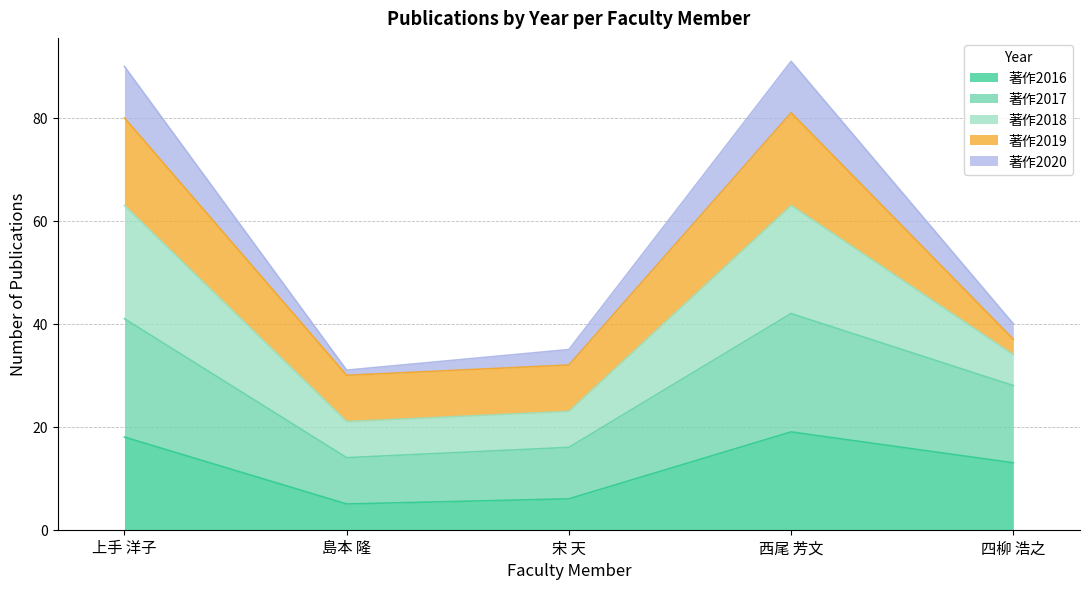

What is the total value across all series at 上手 洋子?

90